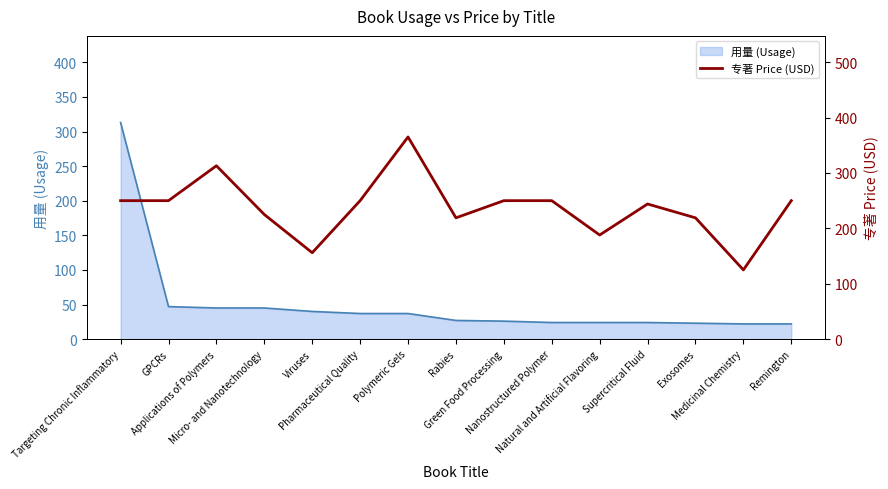

What is the minimum value for 用量 (Usage)?

22